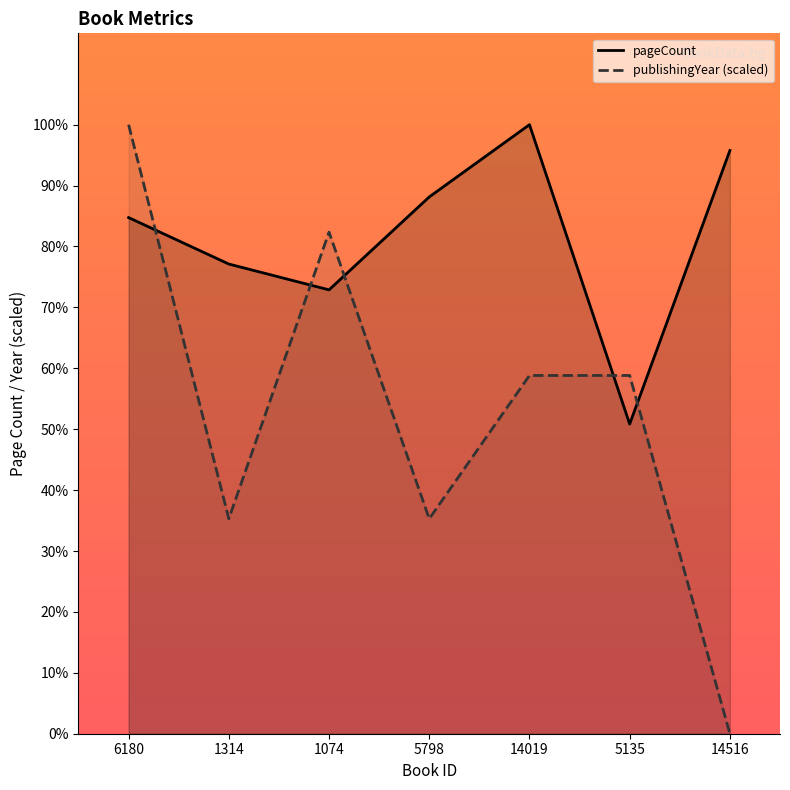

What is the label of the 1st point from the right?

14516